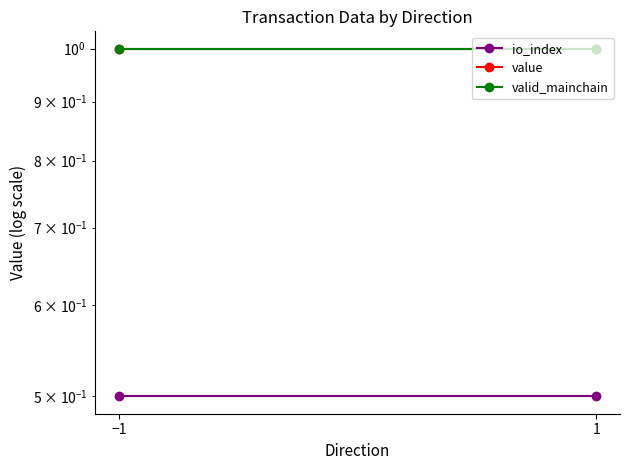

At which category is the sum across all series the highest?

−1